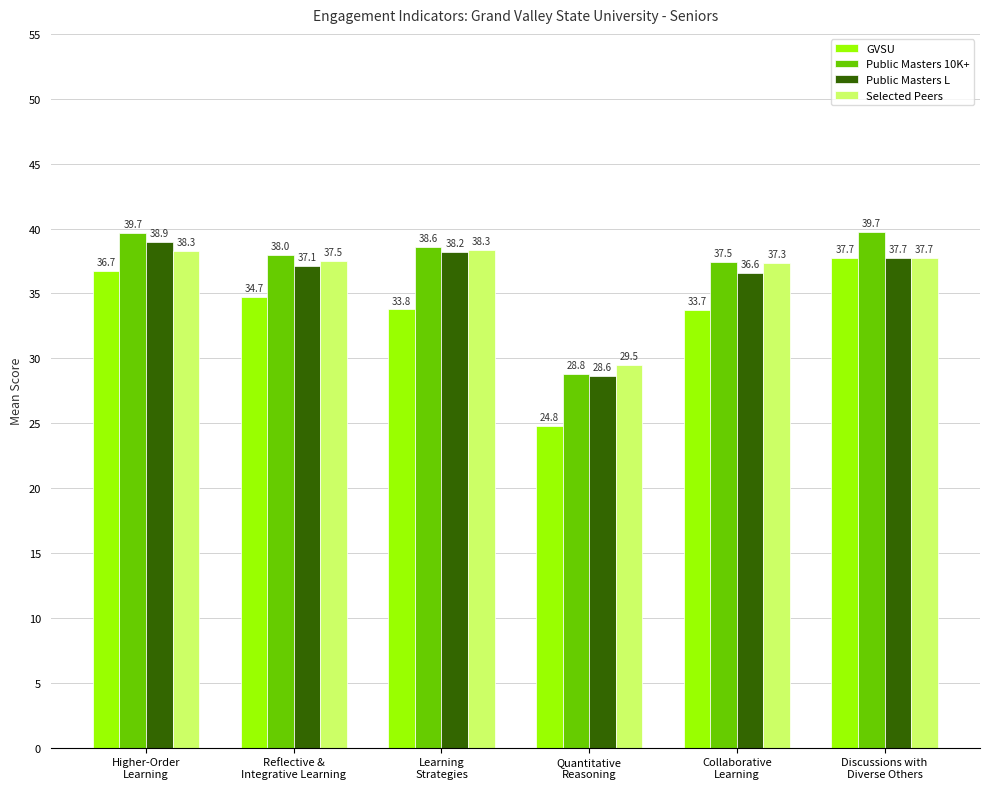

True or false: Selected Peers has a value of 38.3 at Higher-Order
Learning.

True